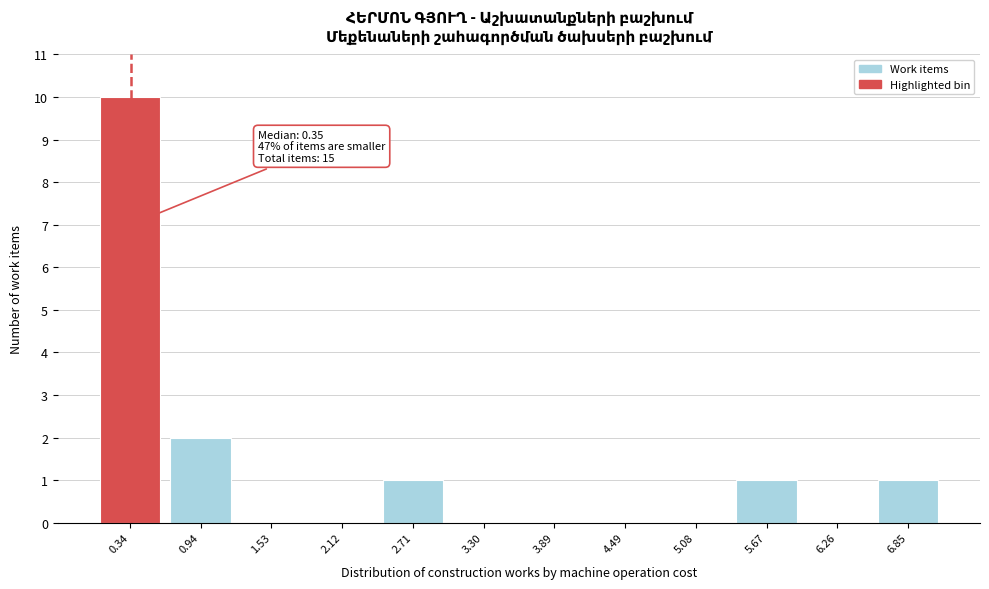

Which range on the x-axis has the tallest bar?

0.0 to 0.6